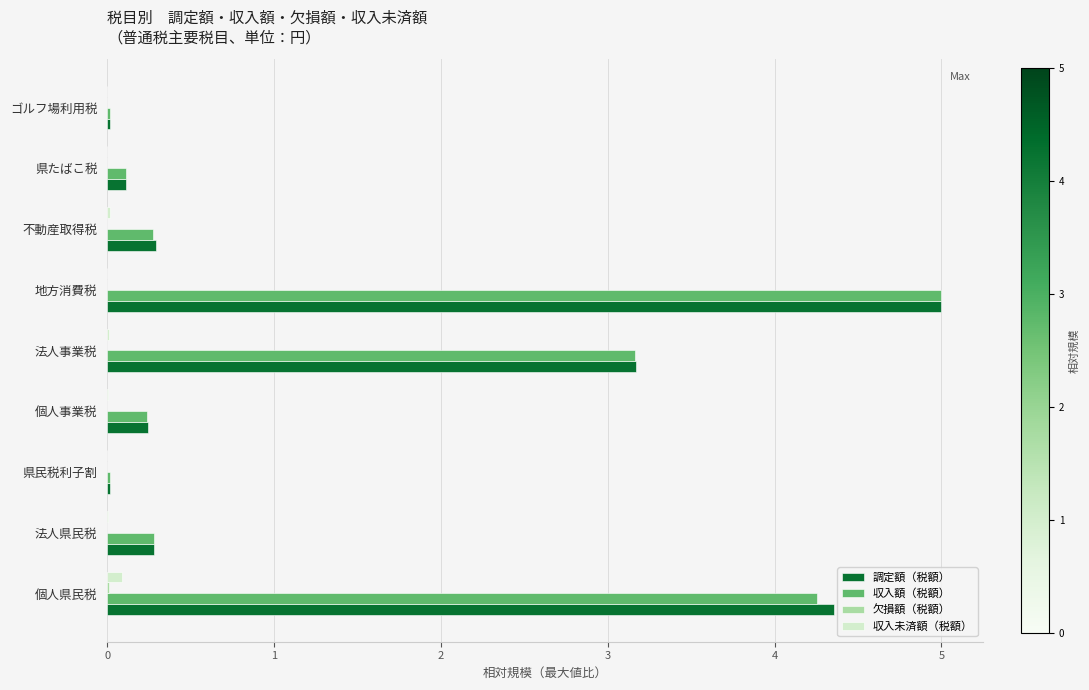

At which label is 収入額（税額） closest to 2?

法人事業税